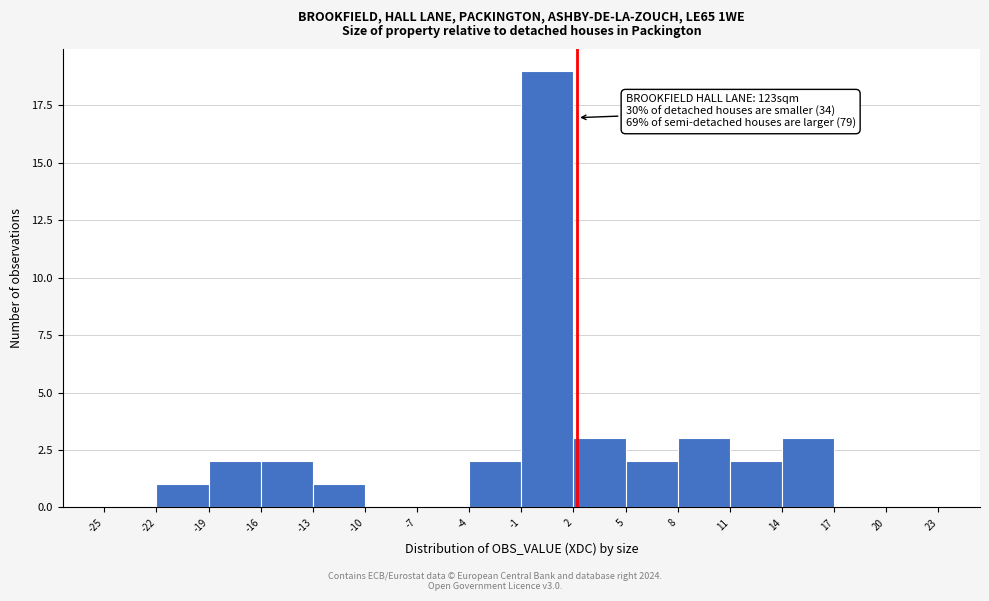

Over which range of the x-axis is the bar tallest?

-1 to 2